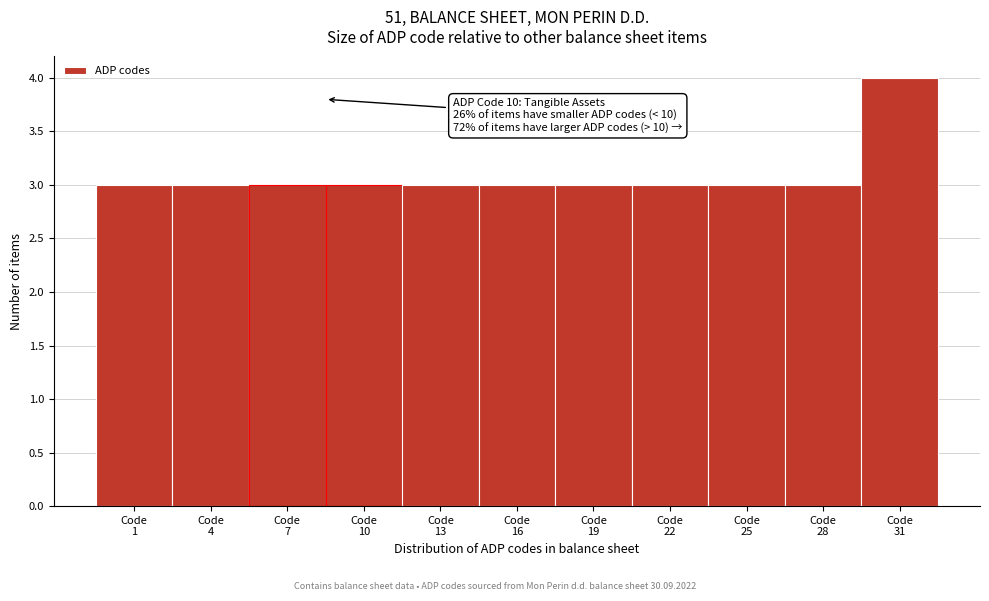

Reading left to right, list all the values displayed in this chart.

3	3	3	3	3	3	3	3	3	3	4